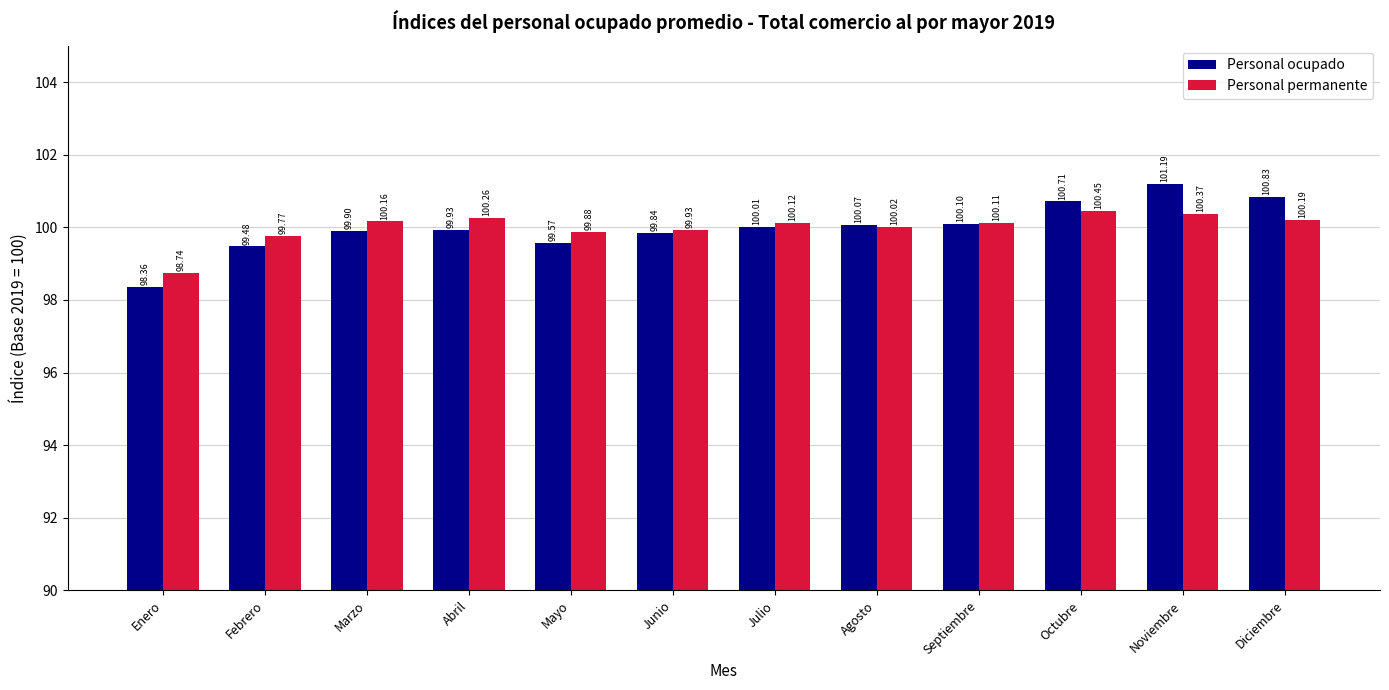

The Personal permanente series shows 66.0 at Octubre. True or false?

False